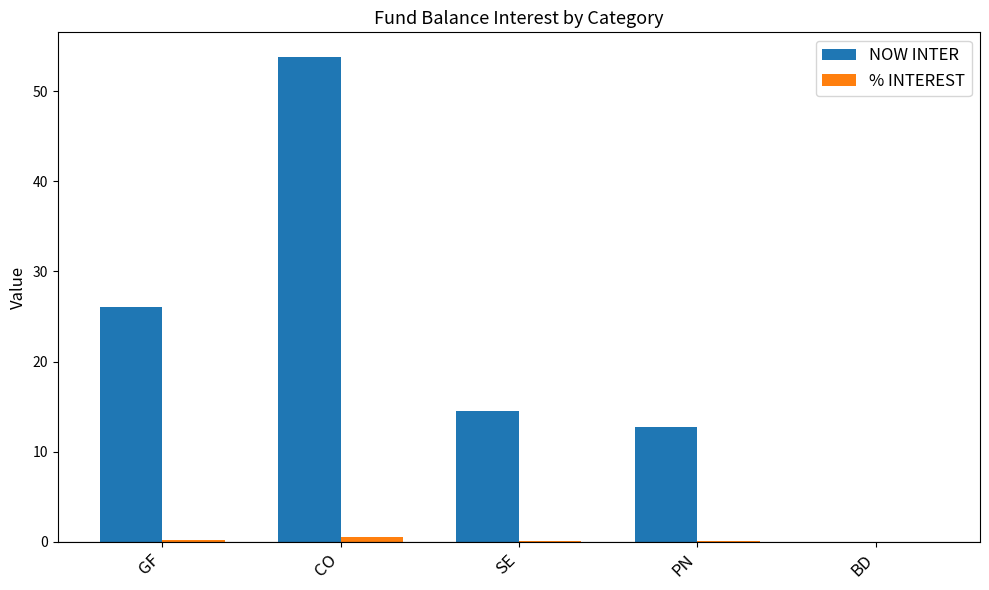

Is it true that NOW INTER equals 53.8 at CO?

True